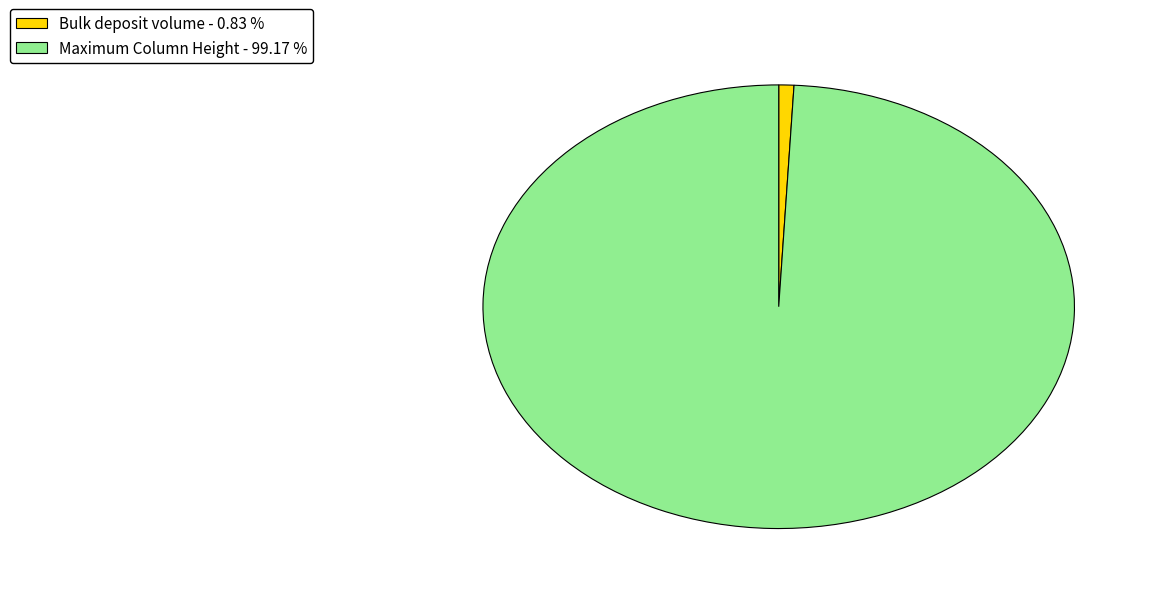

Is the sum of Bulk deposit volume - 0.83 % and Maximum Column Height - 99.17 % greater than half?

Yes